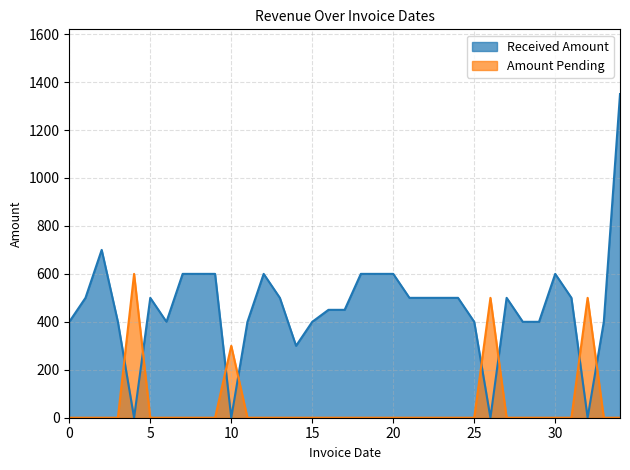

Which series has the widest spread of values?

Received Amount